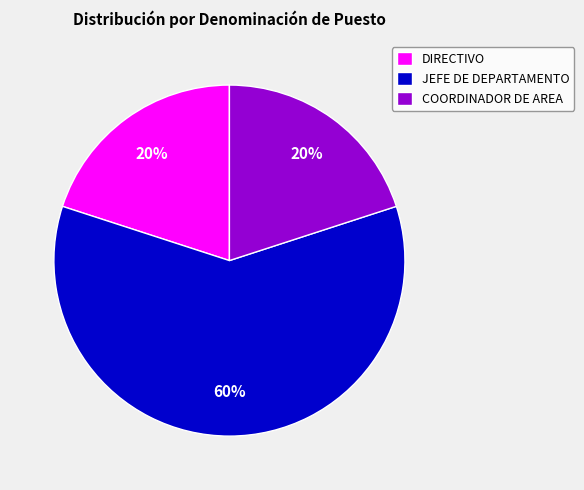

Which category has the biggest portion of the pie?

JEFE DE DEPARTAMENTO